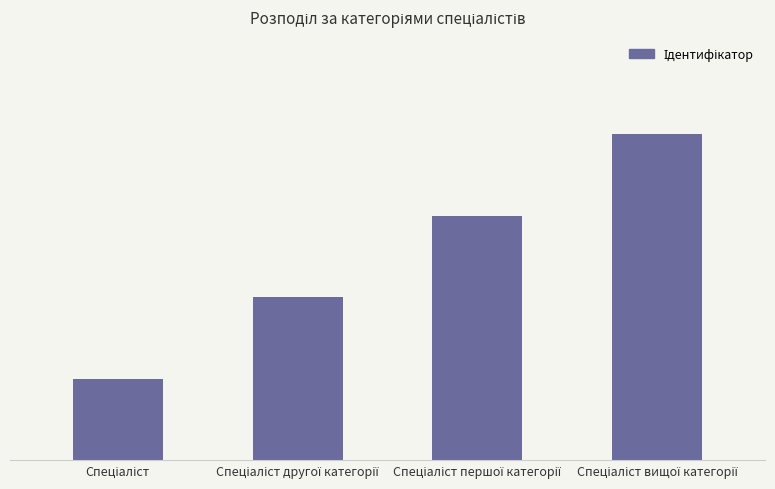

The value at Спеціаліст is 0. True or false?

False